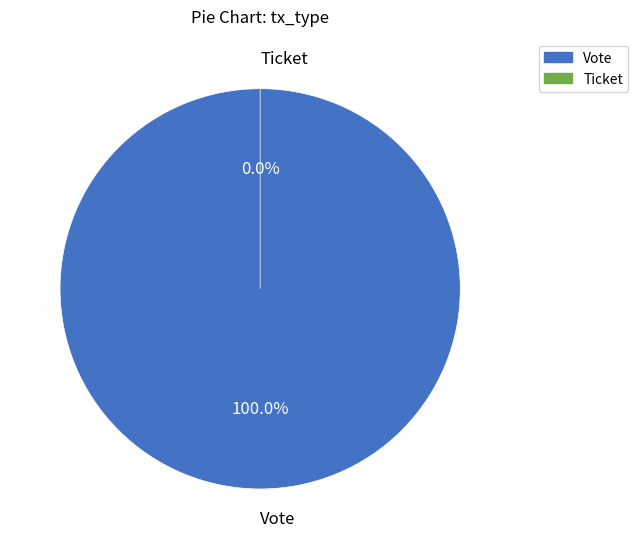

Is it true that Vote is 99% of the pie?

False